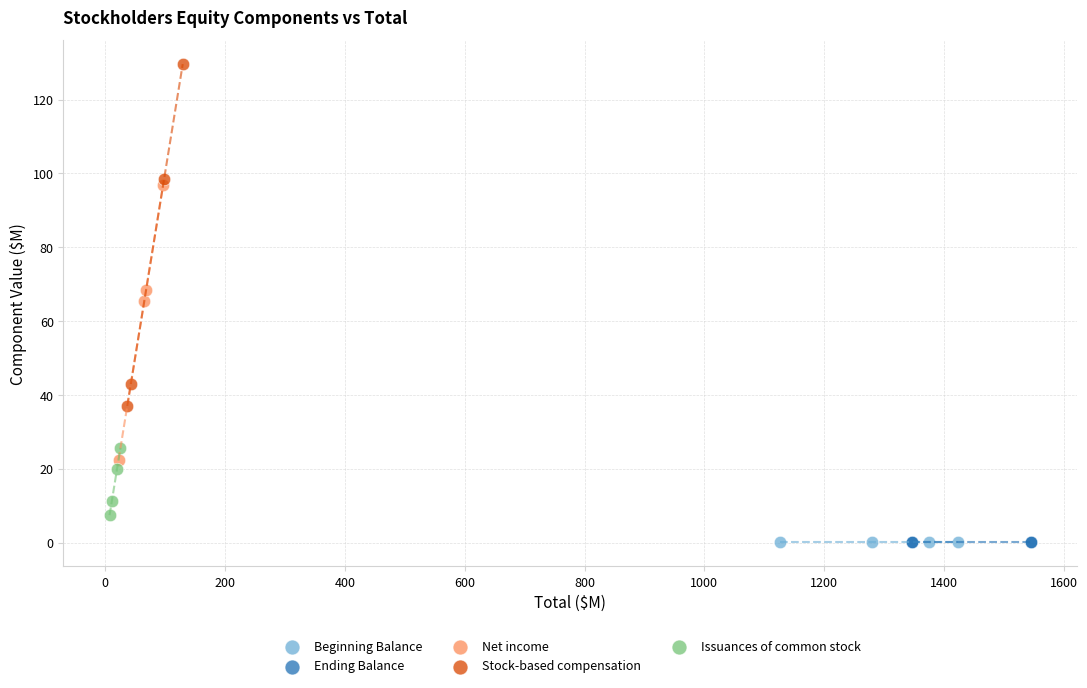

Which series contains the highest Y value?

Stock-based compensation